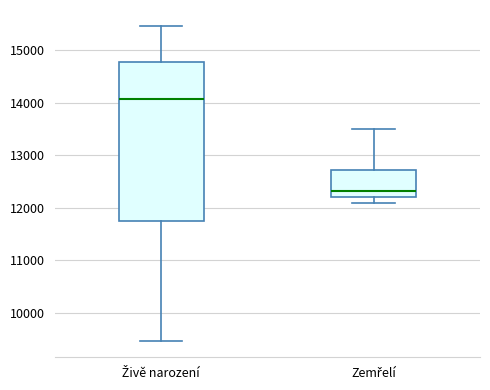

Which box is the tallest, from its lower edge to its upper edge?

Živě narození